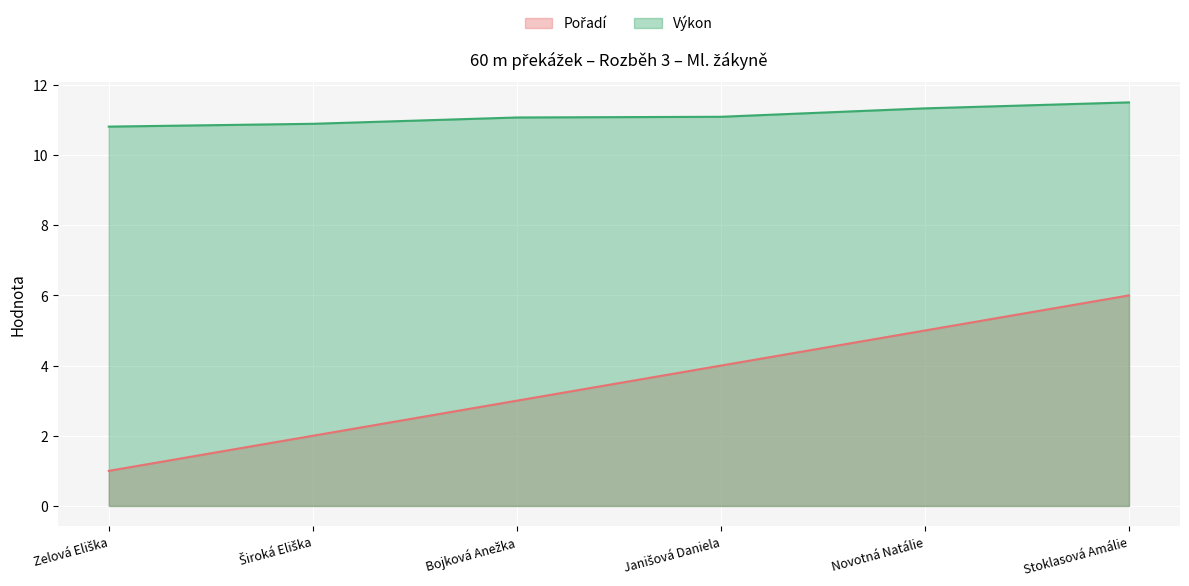

True or false: Výkon and Pořadí cross at least once.

False